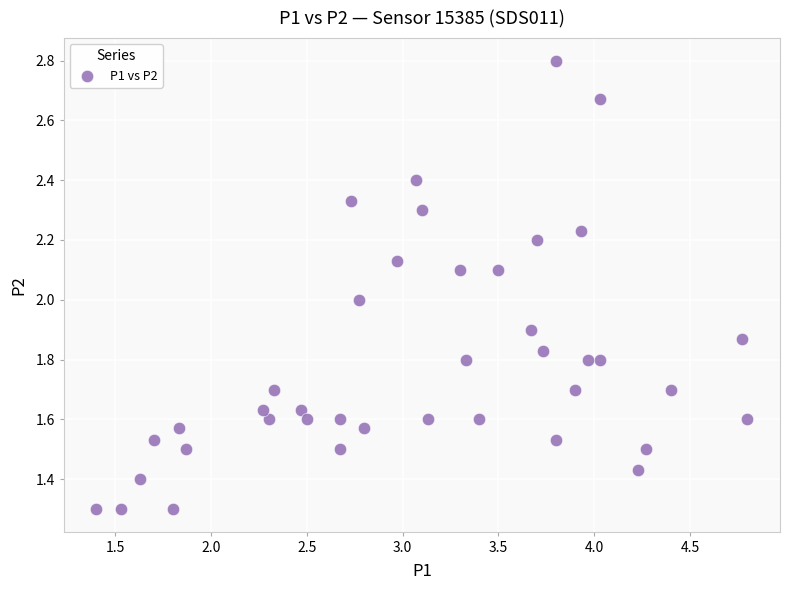

How many points are shown in the scatter plot?

40